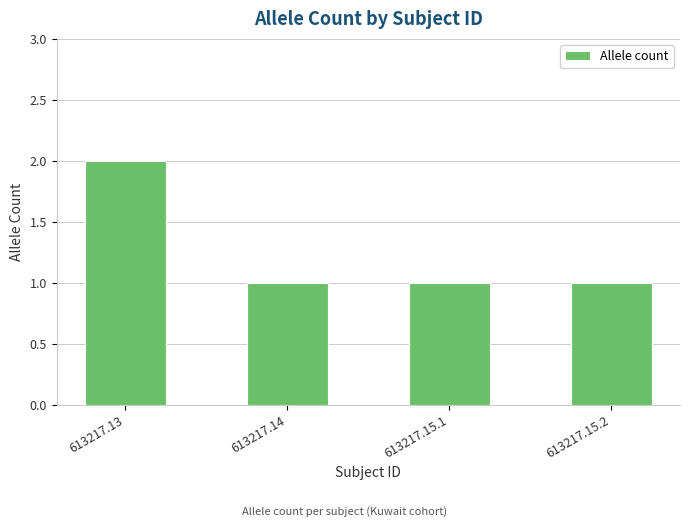

What is the ratio of the value at 613217.13 to the value at 613217.15.1?

2.0